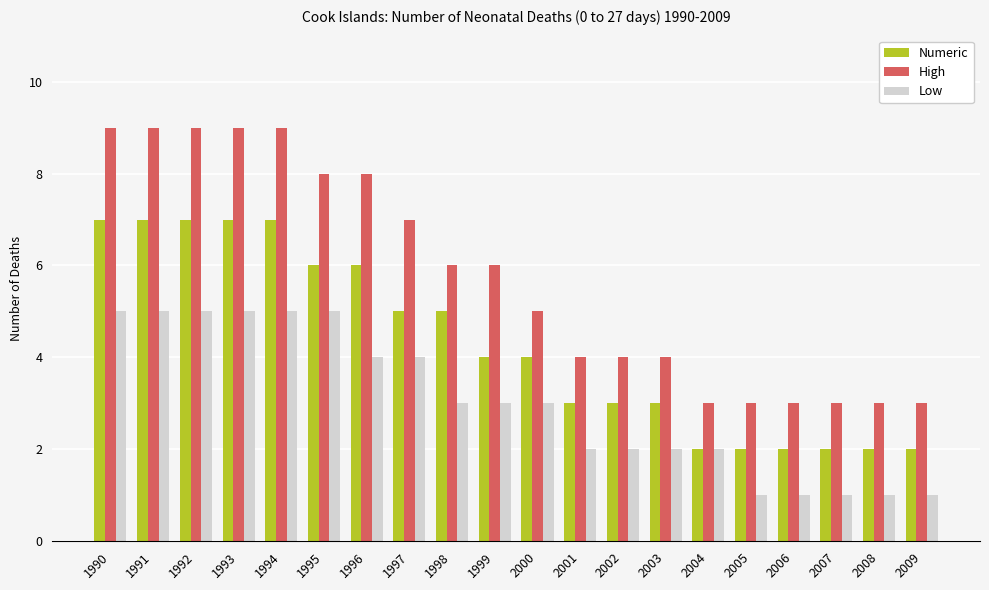

Reading left to right, what are all the values shown in this chart?

Numeric: 1990=7	1991=7	1992=7	1993=7	1994=7	1995=6	1996=6	1997=5	1998=5	1999=4	2000=4	2001=3	2002=3	2003=3	2004=2	2005=2	2006=2	2007=2	2008=2	2009=2
High: 1990=9	1991=9	1992=9	1993=9	1994=9	1995=8	1996=8	1997=7	1998=6	1999=6	2000=5	2001=4	2002=4	2003=4	2004=3	2005=3	2006=3	2007=3	2008=3	2009=3
Low: 1990=5	1991=5	1992=5	1993=5	1994=5	1995=5	1996=4	1997=4	1998=3	1999=3	2000=3	2001=2	2002=2	2003=2	2004=2	2005=1	2006=1	2007=1	2008=1	2009=1